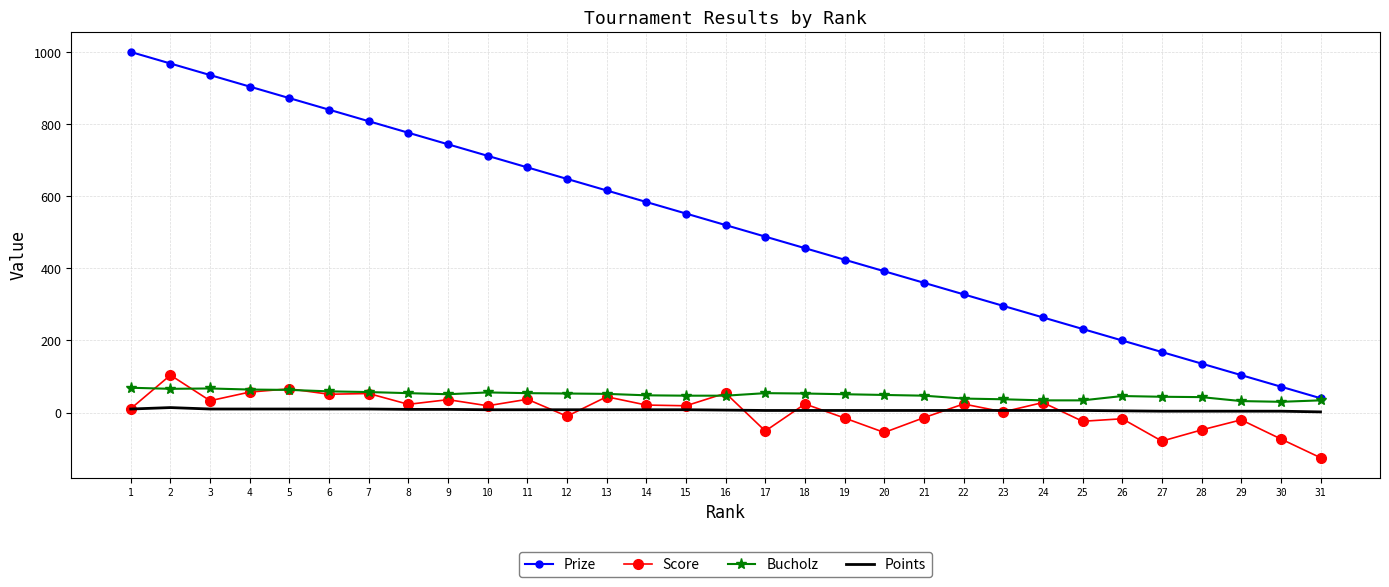

What is the maximum value shown in the chart?

1000